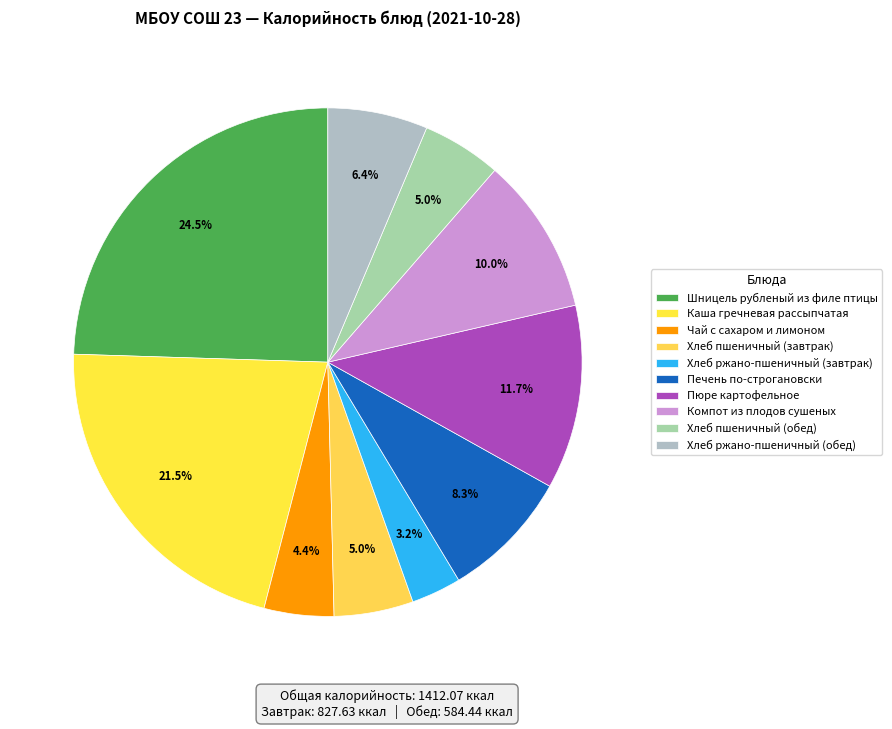

Is it true that Печень по-строгановски is 19% of the pie?

False